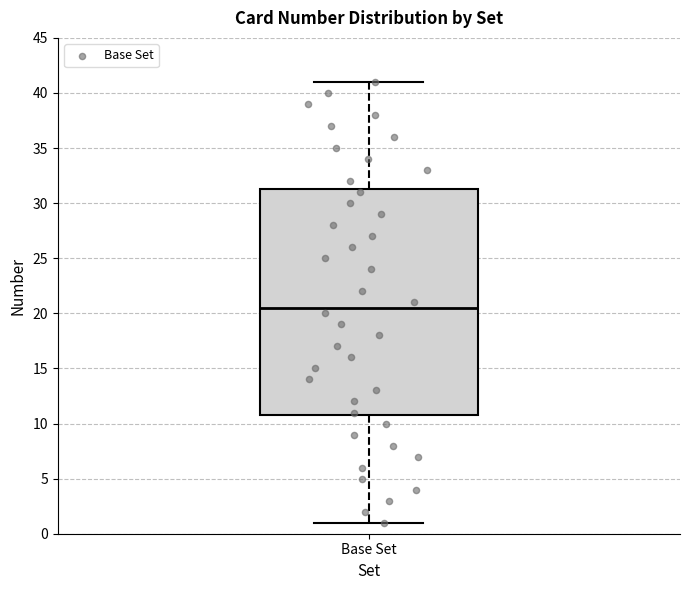

Read this box plot against the y-axis: the position of the median line, the range covered by the box, and the ends of both whiskers. The values are not printed on the chart, so give them approximately, as read against the axis.

median 20.5, box 11.0 to 31.5, whiskers 1.0 to 41.0